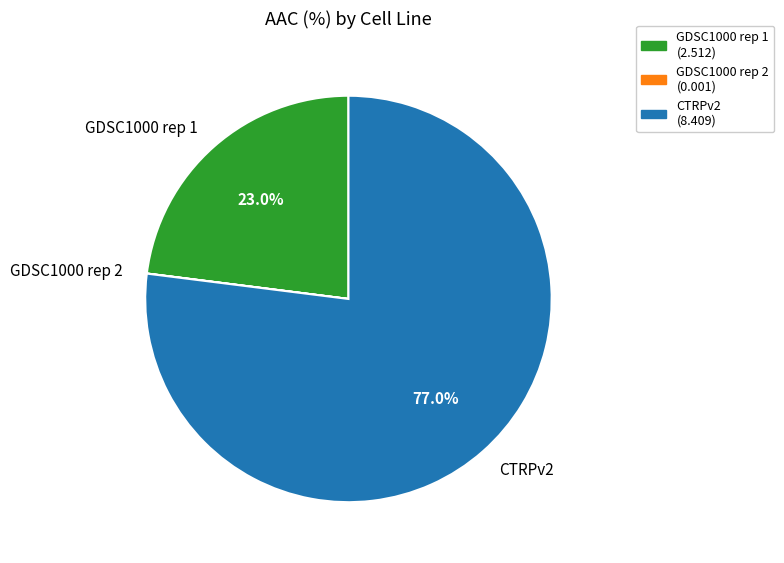

Which category has the biggest portion of the pie?

CTRPv2